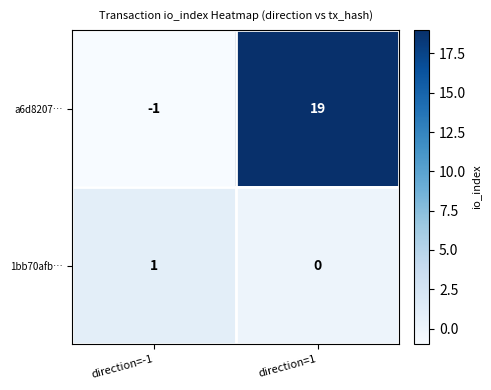

Which series has the largest total across all categories?

a6d8207…